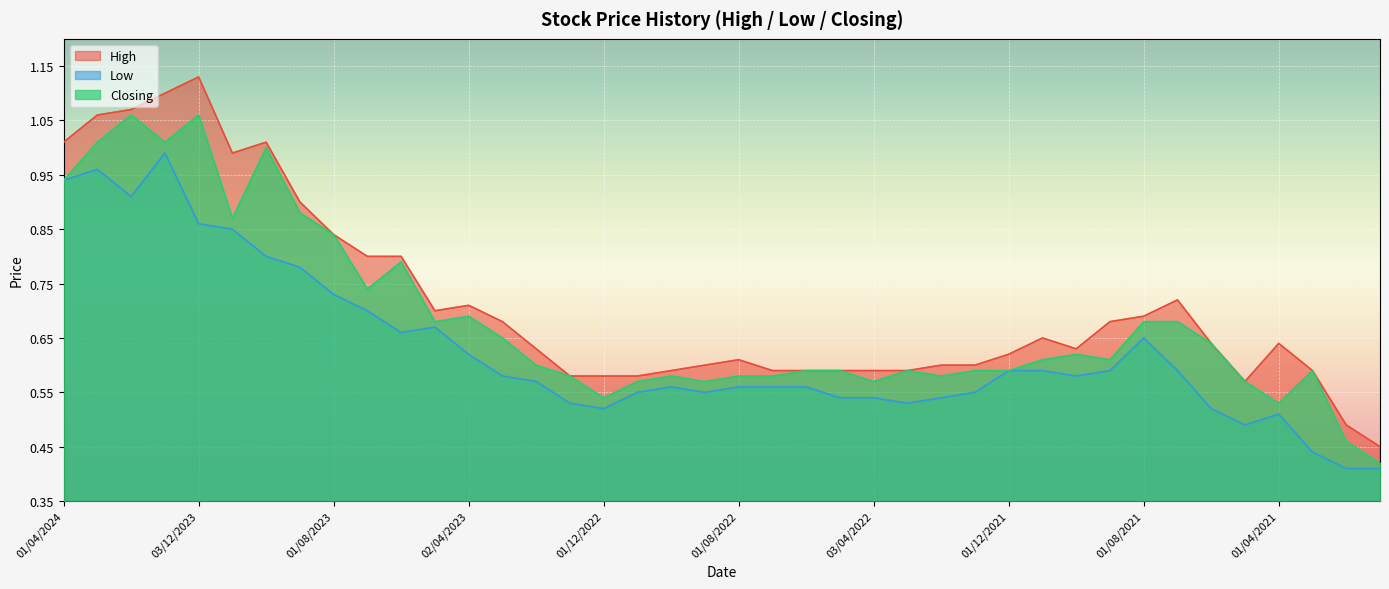

What is the label of the 17th point from the right?

08/05/2022